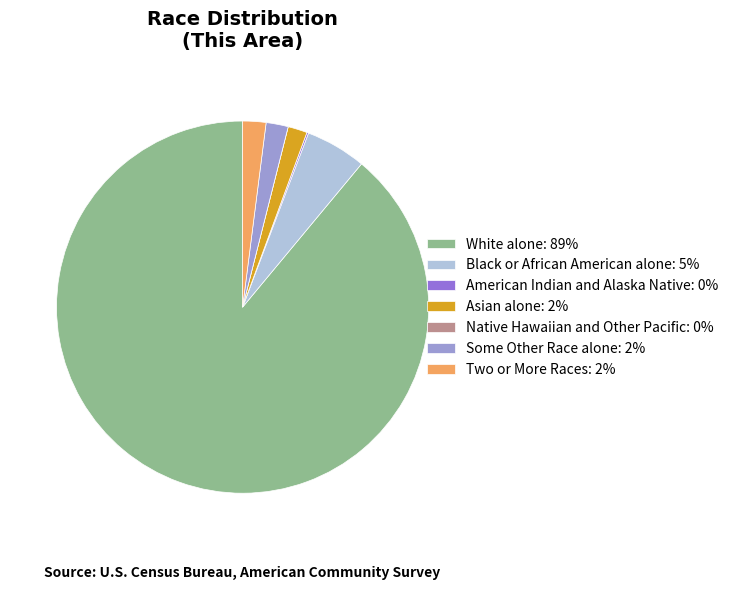

Is it true that Asian alone: 2% is 2% of the pie?

True